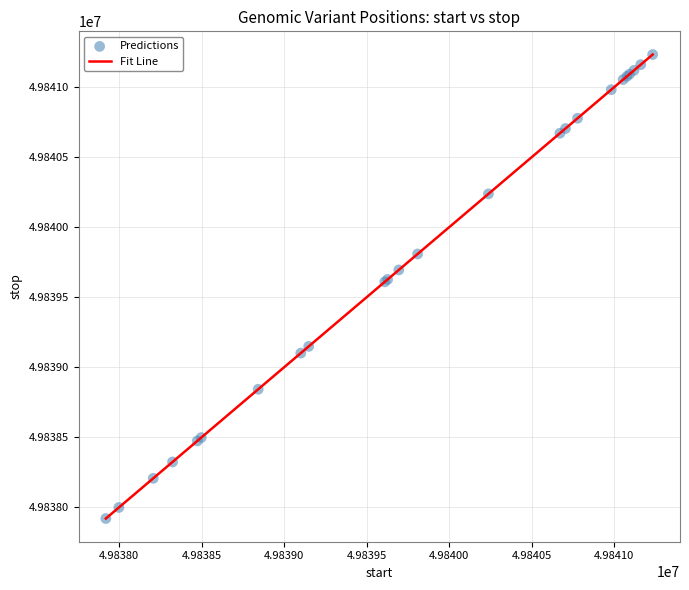

What is the minimum value shown in the chart?

49837920.0